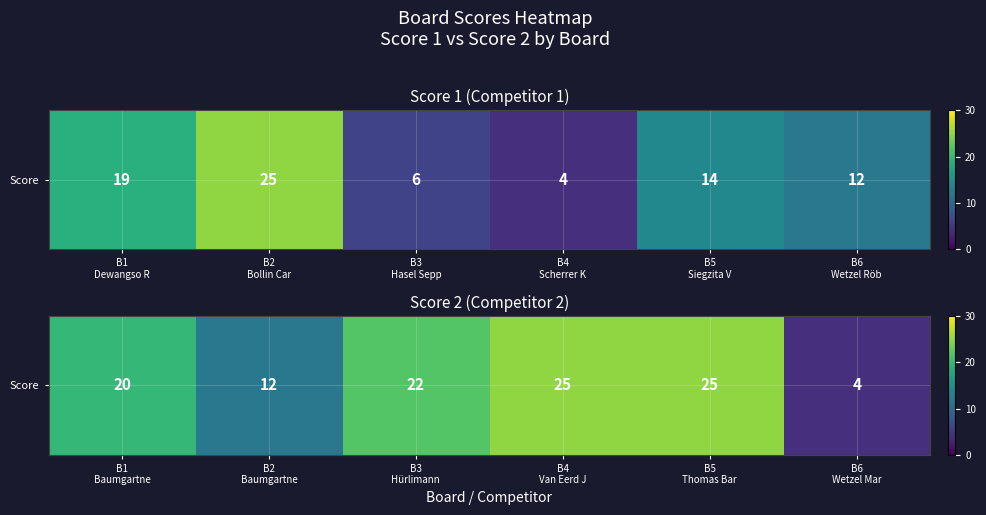

What is the difference between the maximum and second lowest values?

13